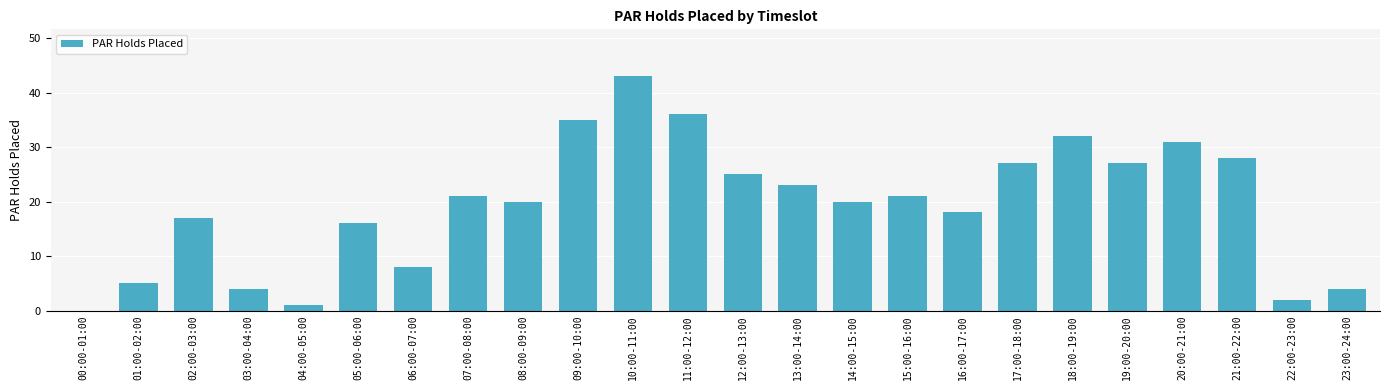

At which category does the chart reach its peak across all series?

10:00-11:00